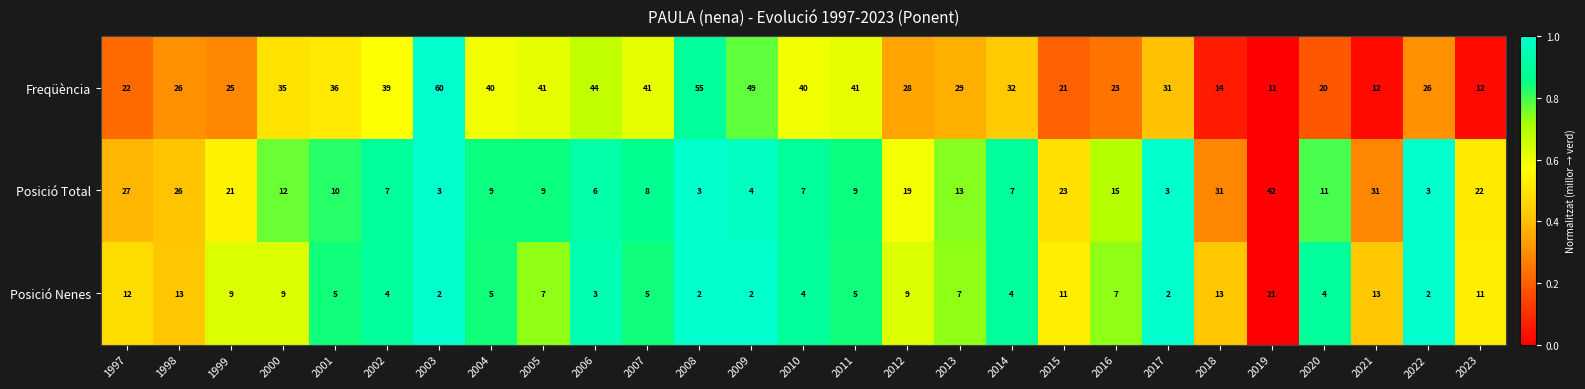

Is it true that Posició Nenes equals 1 at 2011?

False